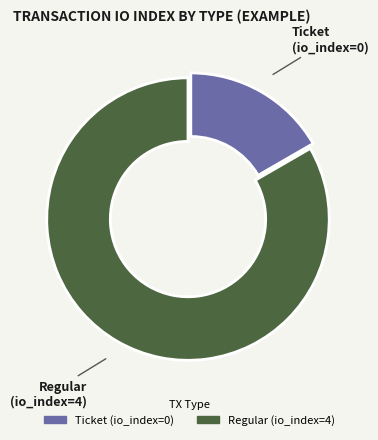

Which has a higher value, Regular (io_index=4) or Ticket (io_index=0)?

Regular (io_index=4)